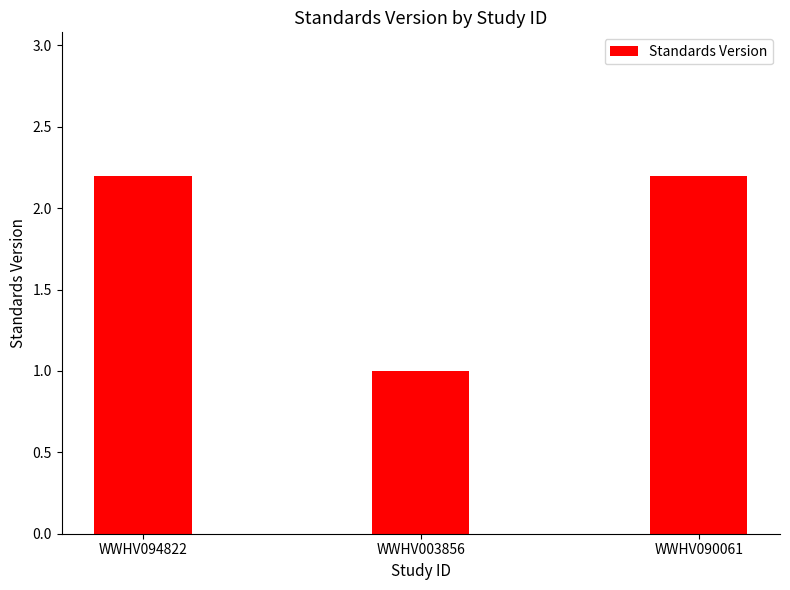

What is the label of the 1st bar from the right?

WWHV090061